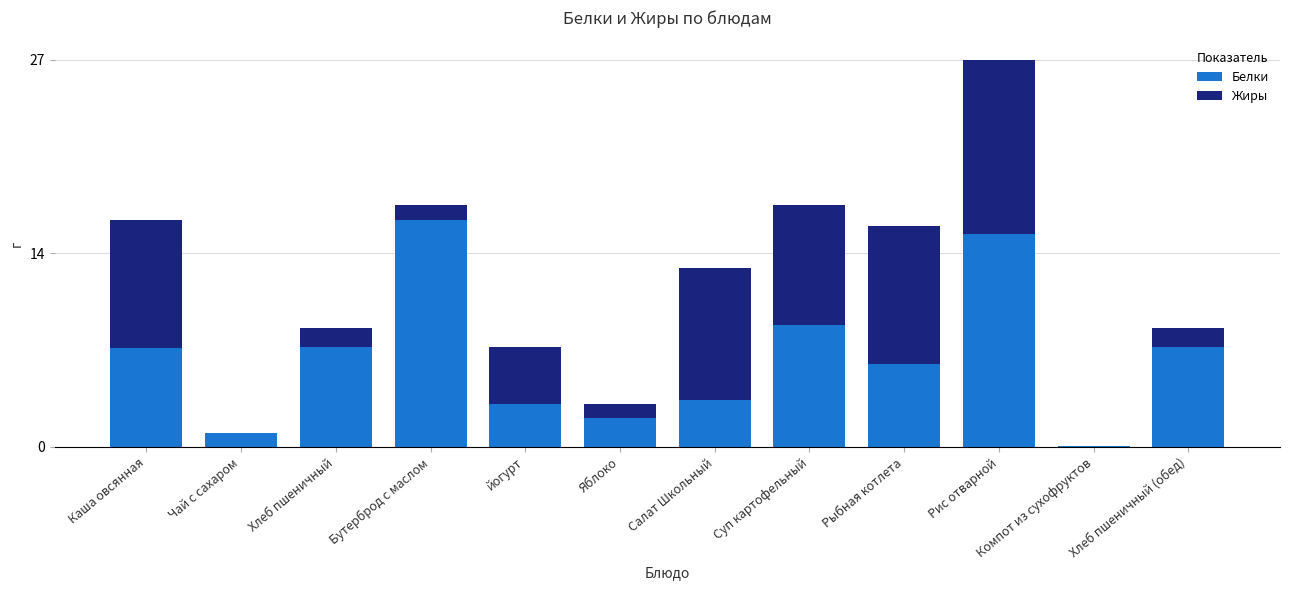

What value does the Жиры series have at Каша овсянная?

9.0